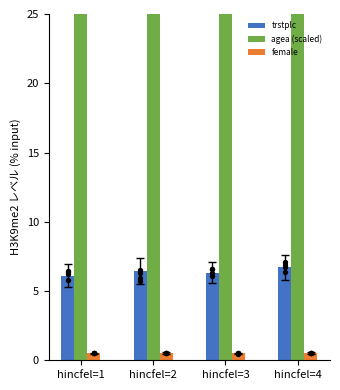

What are all the series names shown in the legend?

trstplc, agea (scaled), female